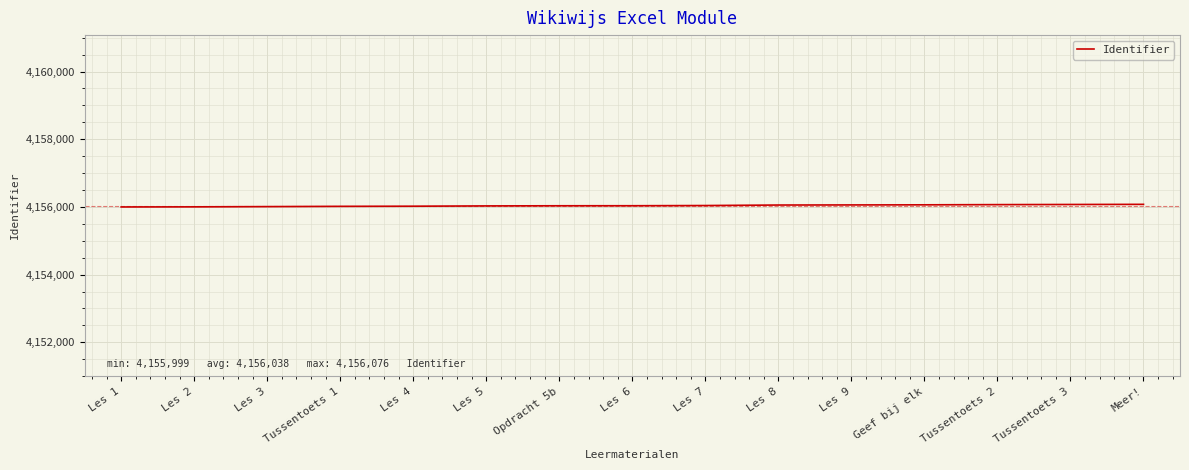

What is the greatest value displayed?

4156076